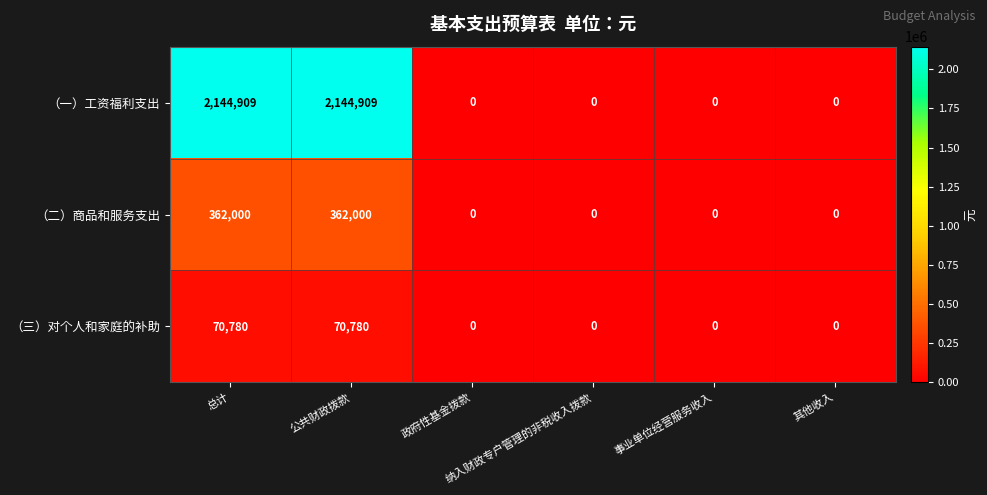

Rank the series by their maximum value, from lowest to highest.

（三）对个人和家庭的补助, （二）商品和服务支出, （一）工资福利支出